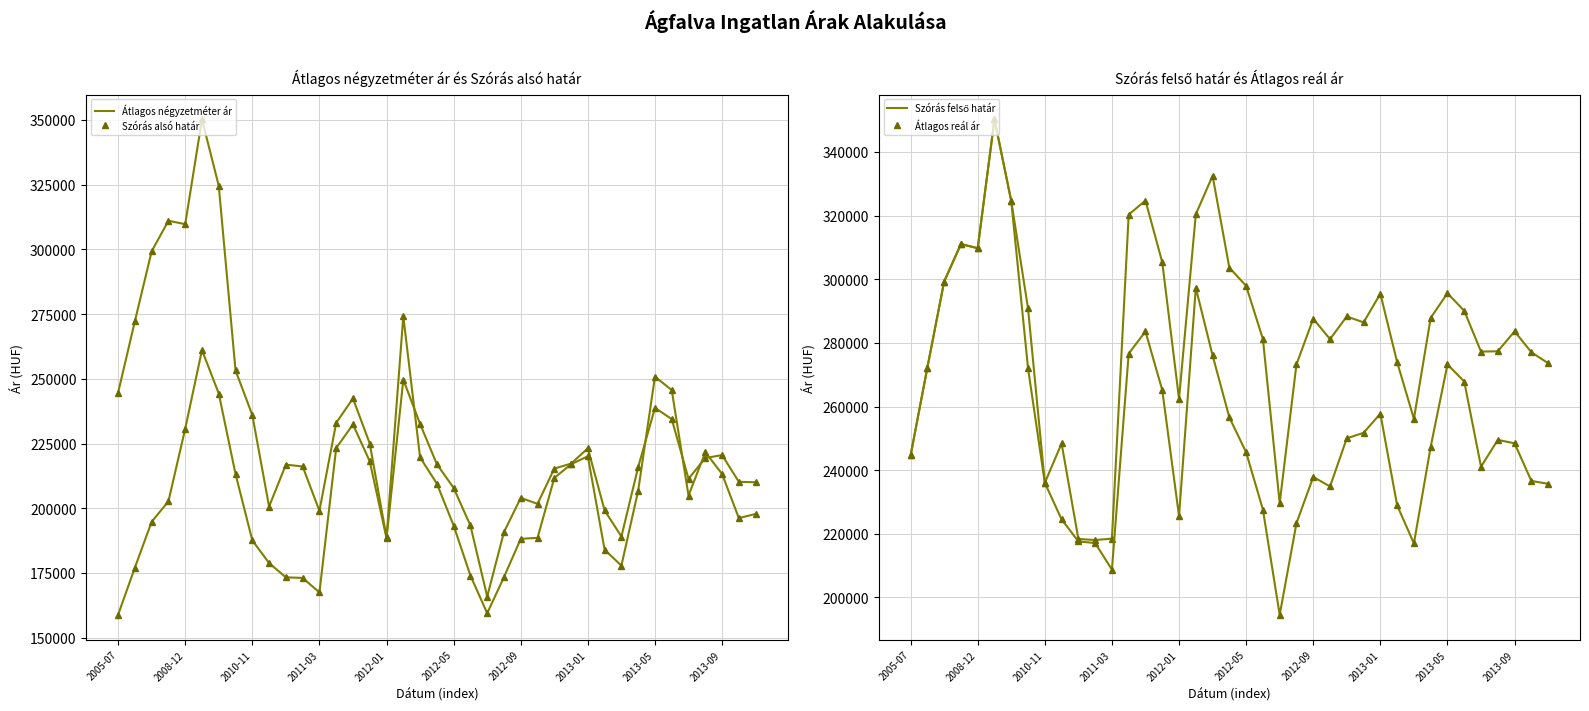

True or false: Szórás felső határ has more than 2 interior local peaks.

True